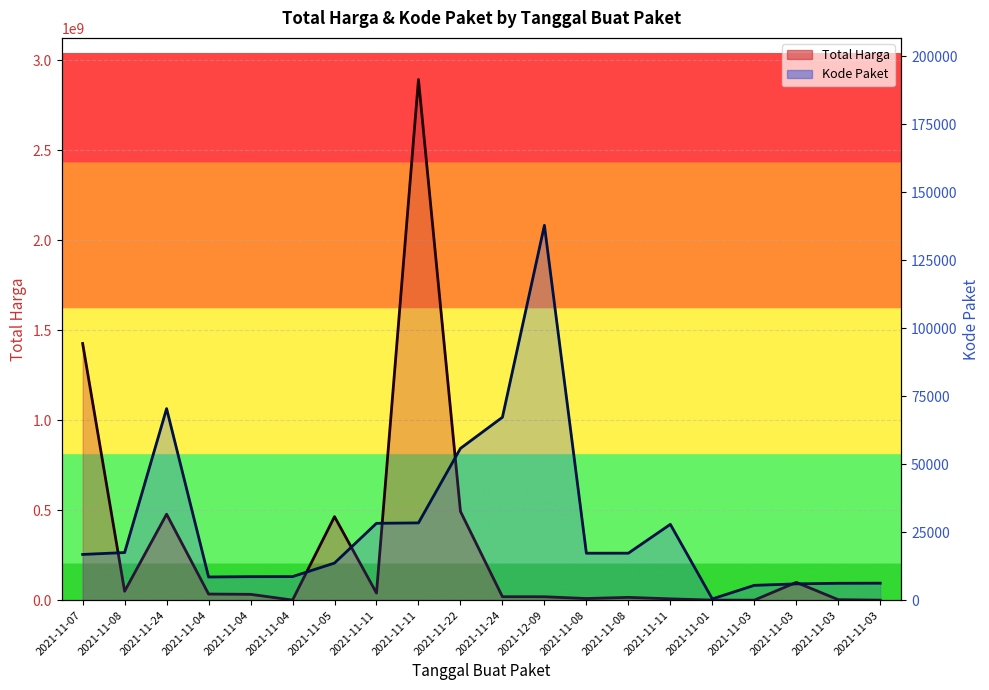

The Total Harga series shows 828348 at 2021-11-04. True or false?

False